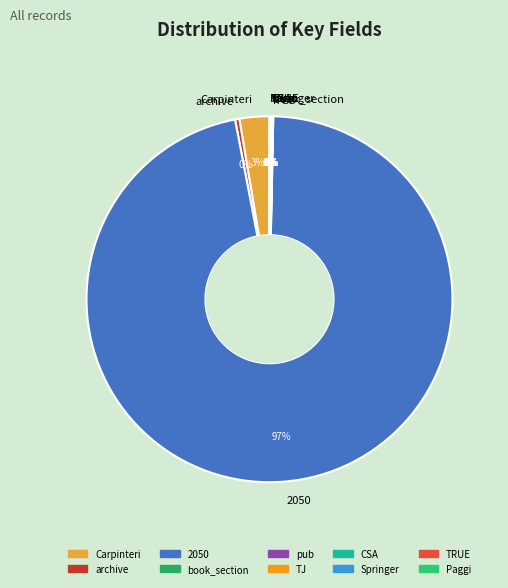

The Carpinteri slice represents 12% of the pie. True or false?

False